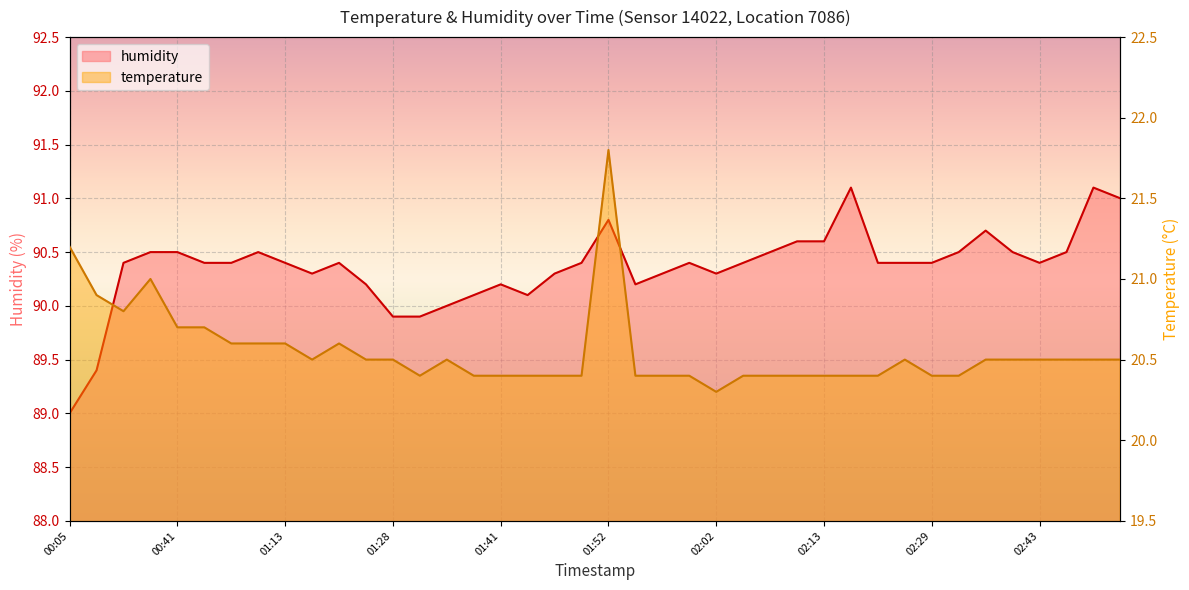

True or false: temperature has more than 0 points higher than both neighbors.

True